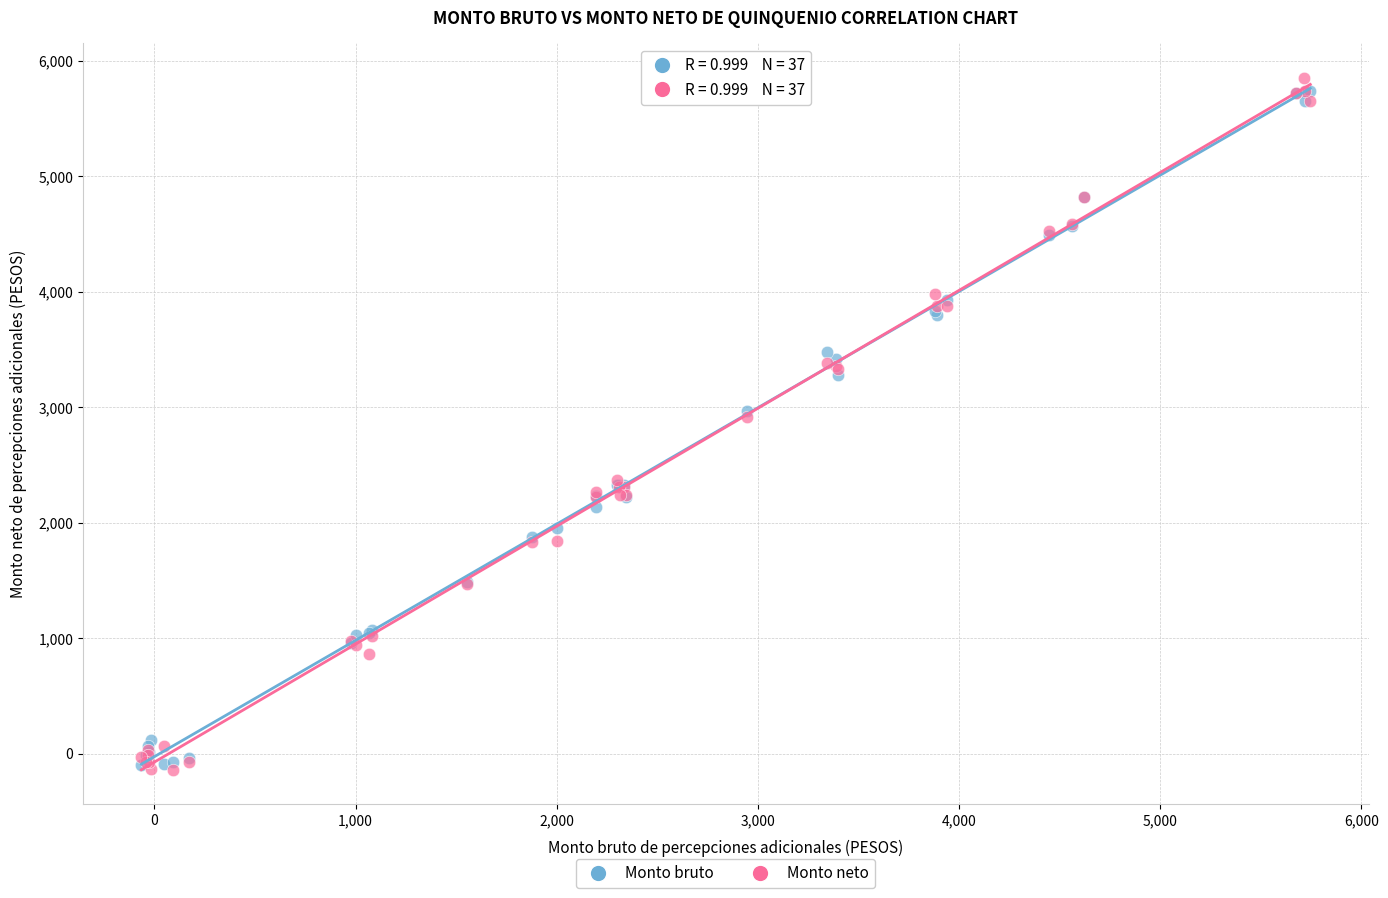

What are all the series names shown in the legend?

Monto bruto, Monto neto